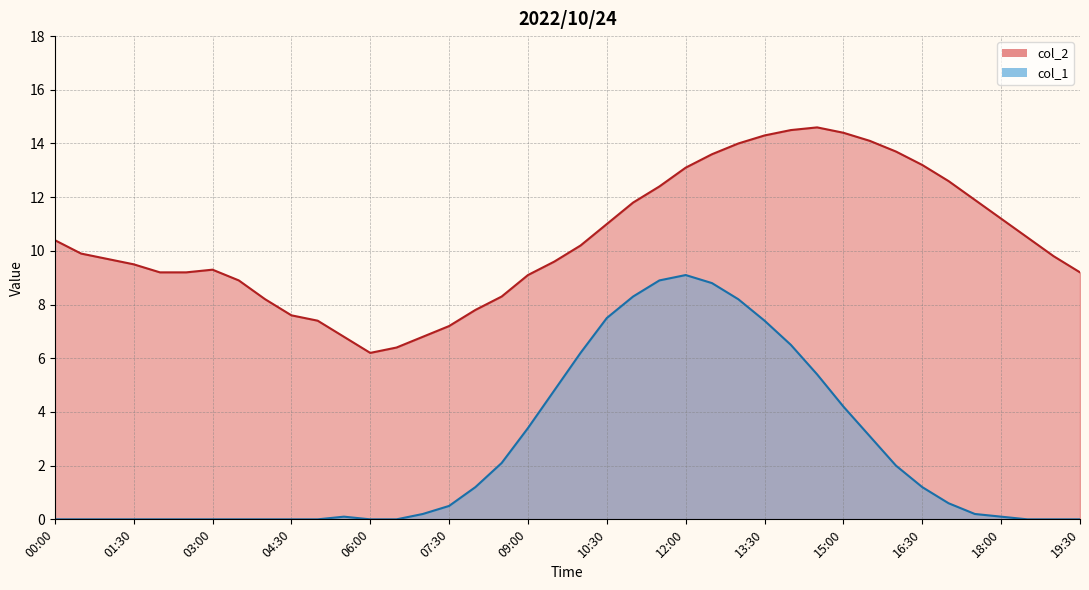

Is the value of col_2 at 04:00 greater than the value of col_1 at 12:00?

No